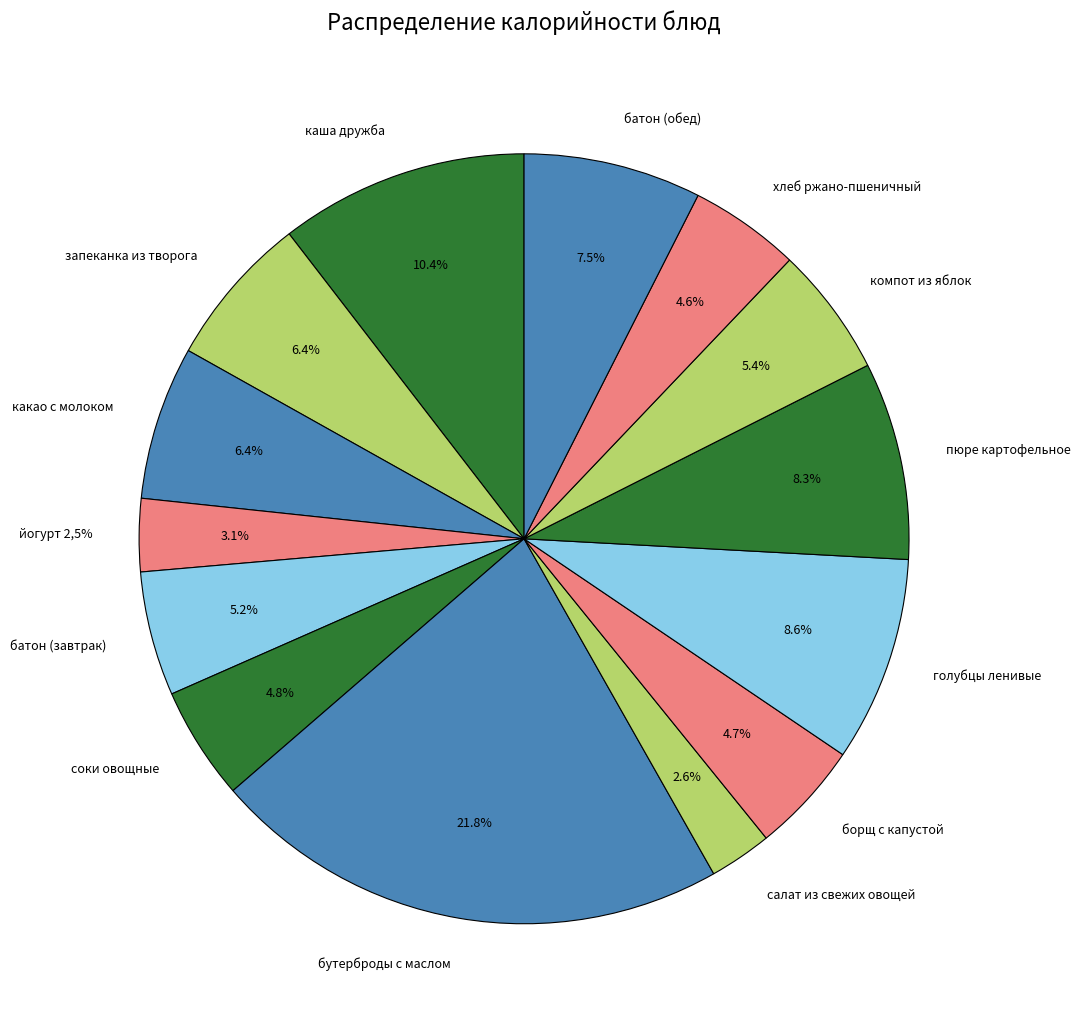

Combined, what portion of the pie is запеканка из творога and батон (завтрак)?

11.6%